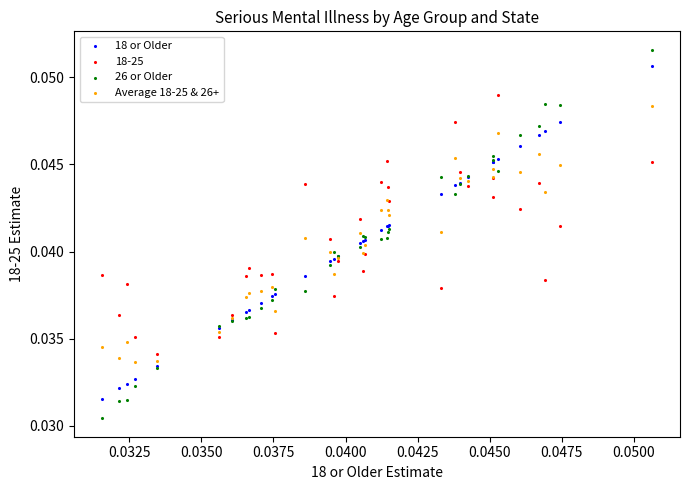

Which series has the largest Y range (max minus min)?

26 or Older